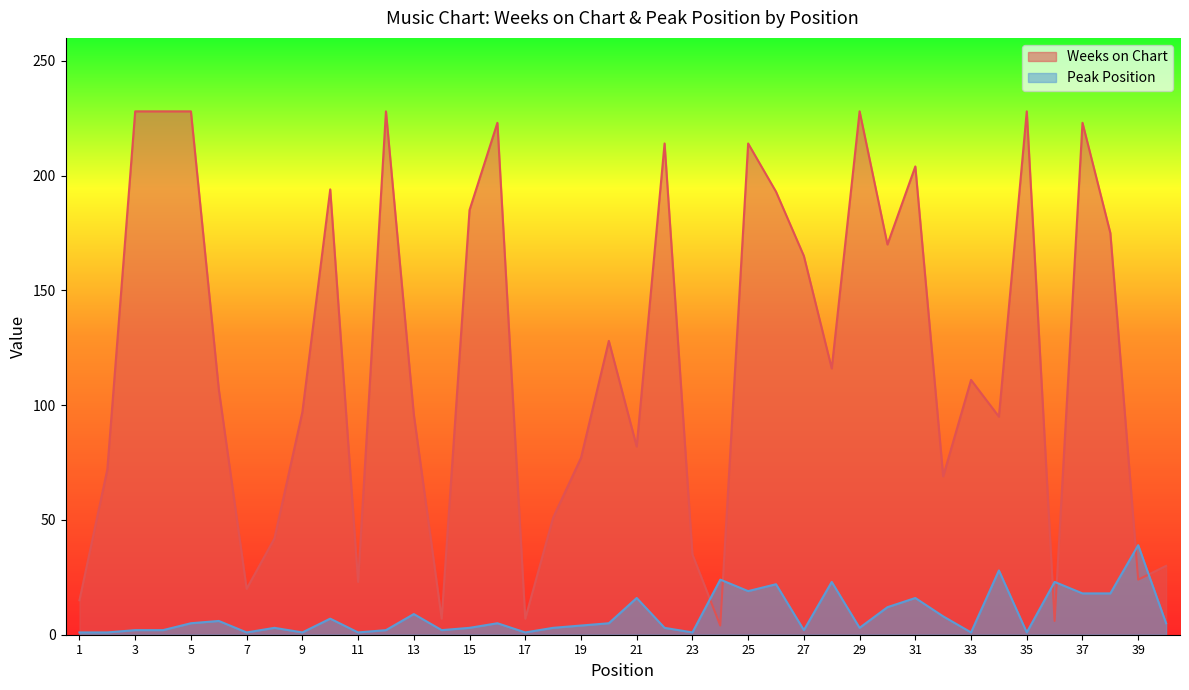

What is the greatest value displayed?

228